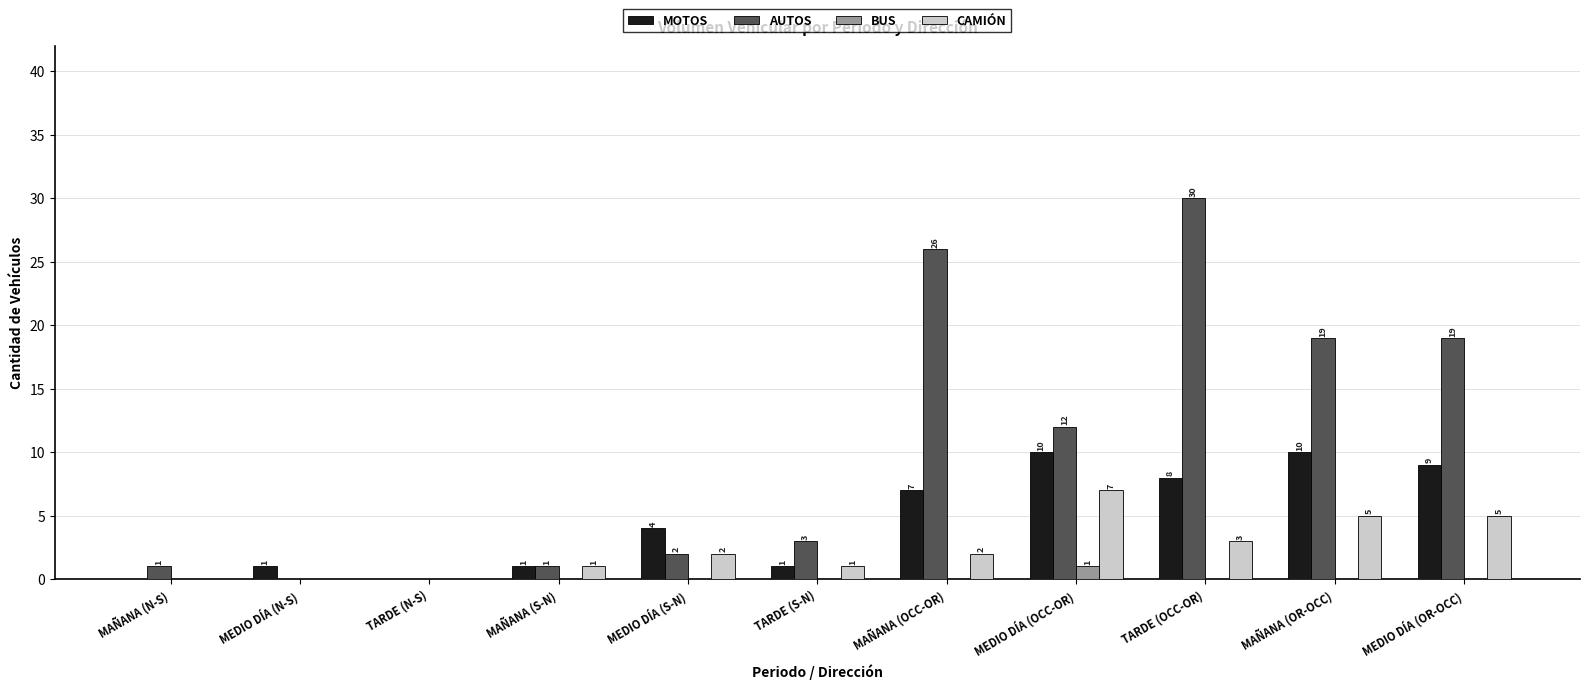

Is it true that AUTOS equals 11 at MAÑANA (OCC-OR)?

False